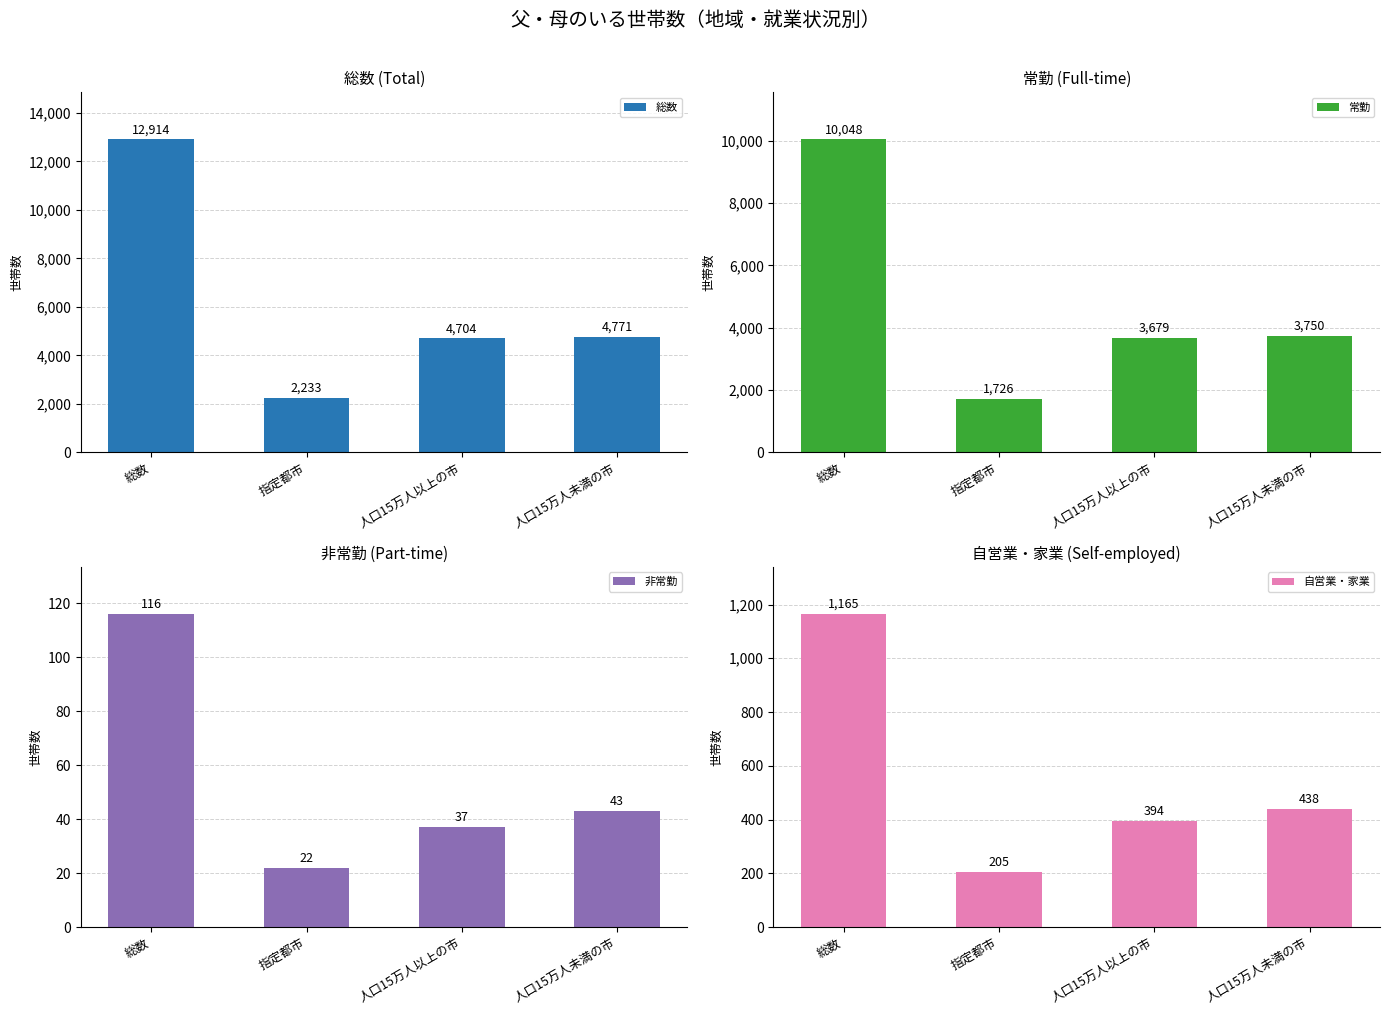

Reading right to left, what are all the values shown in this chart?

総数: 人口15万人未満の市=4771	人口15万人以上の市=4704	指定都市=2233	総数=12914
常勤: 人口15万人未満の市=3750	人口15万人以上の市=3679	指定都市=1726	総数=10048
非常勤: 人口15万人未満の市=43	人口15万人以上の市=37	指定都市=22	総数=116
自営業・家業: 人口15万人未満の市=438	人口15万人以上の市=394	指定都市=205	総数=1165